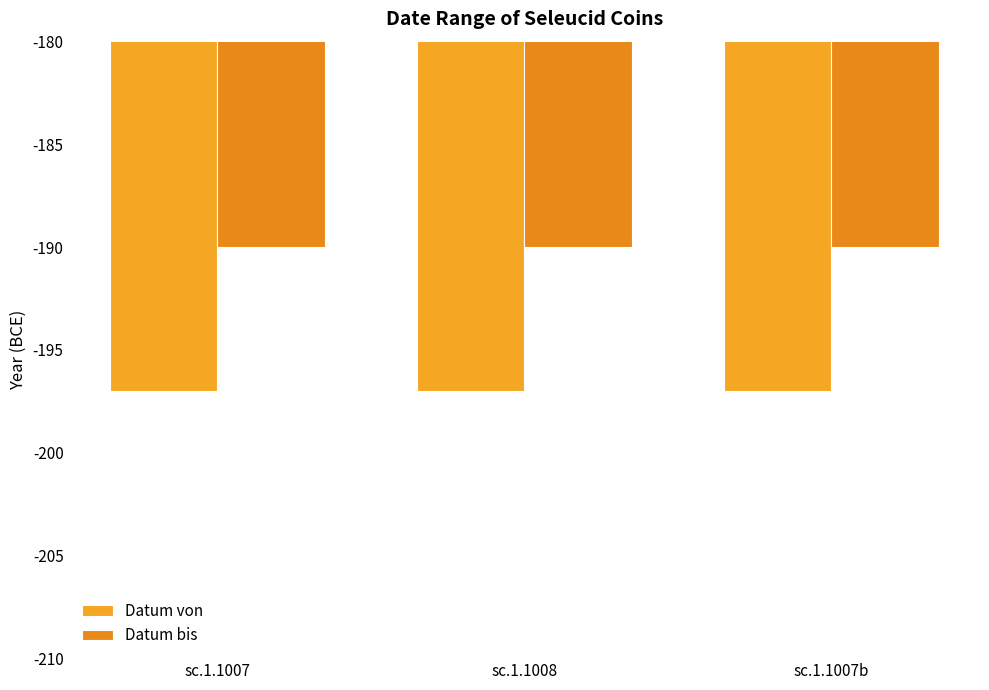

Are the bars grouped side by side (vs. stacked)?

Yes